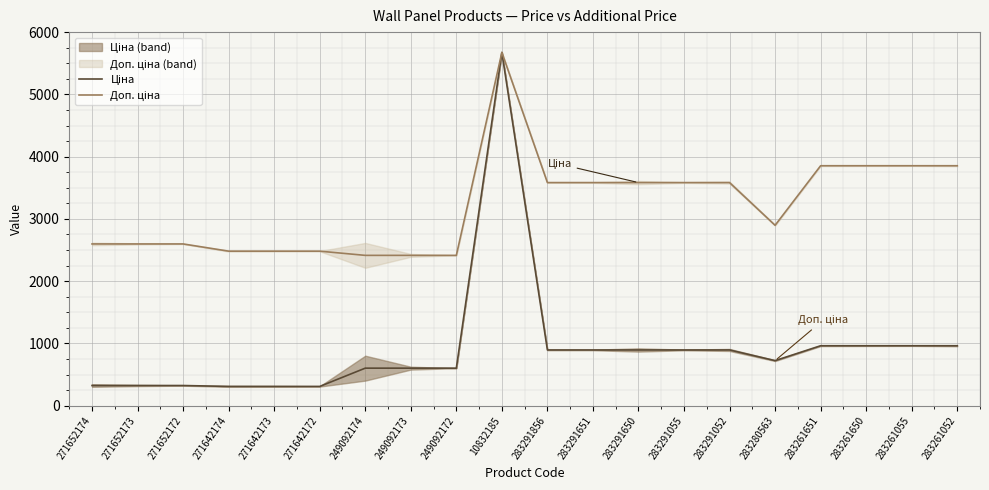

What is the label of the 1st point from the right?

283261052